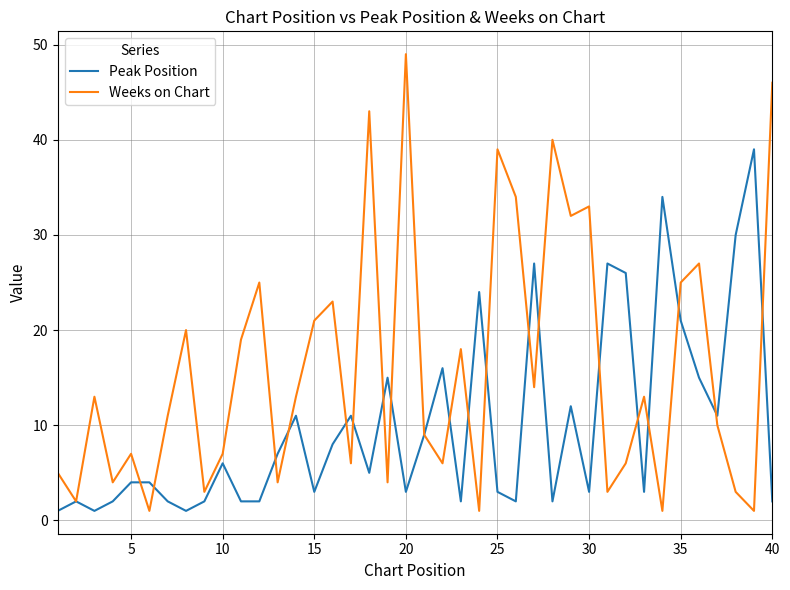

Which series has the largest range (max minus min)?

Weeks on Chart